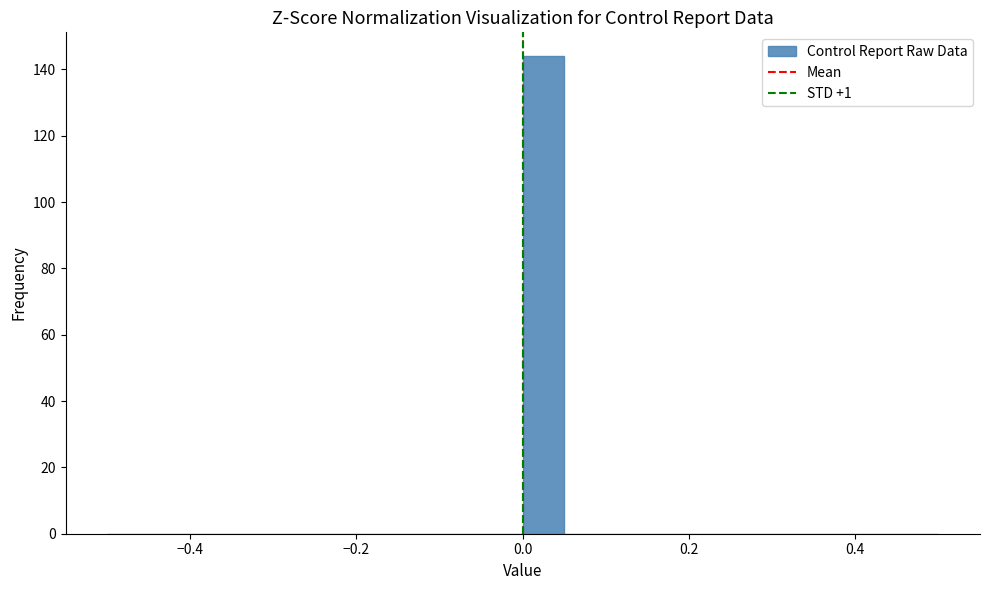

Around what value on the x-axis is the tallest bar? Give the approximate position of its centre, as read against the axis.

0.02